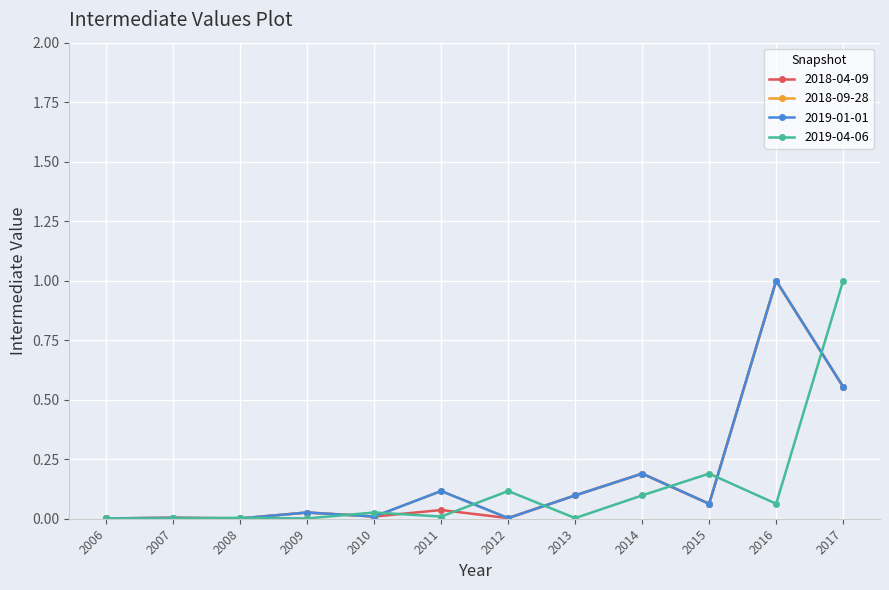

Which category has the highest value in the 2019-01-01 series?

2016